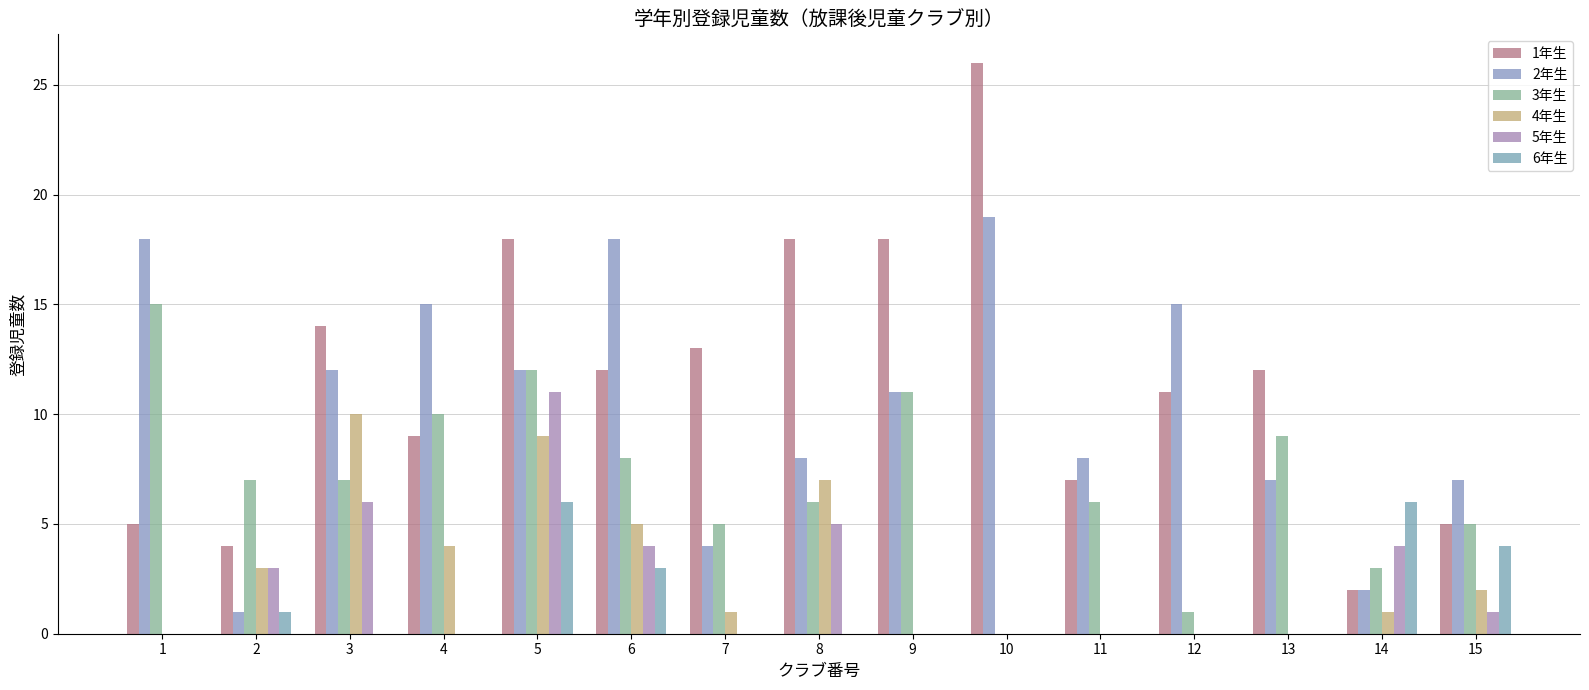

At 5, list the series in order from smallest to largest.

6年生, 4年生, 5年生, 2年生, 3年生, 1年生